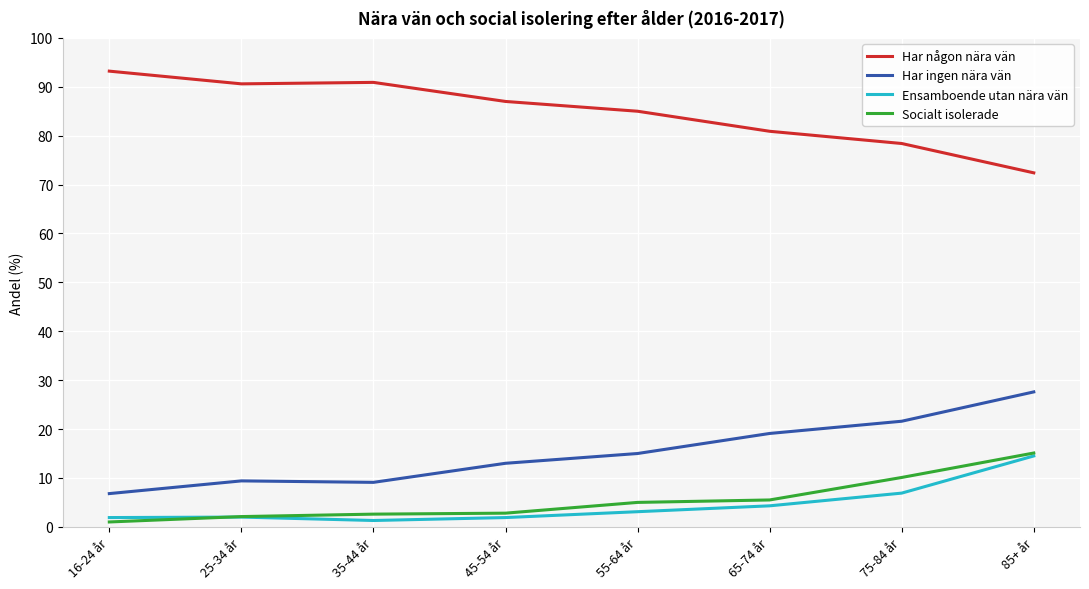

Is it true that Ensamboende utan nära vän equals 1.9 at 16-24 år?

True